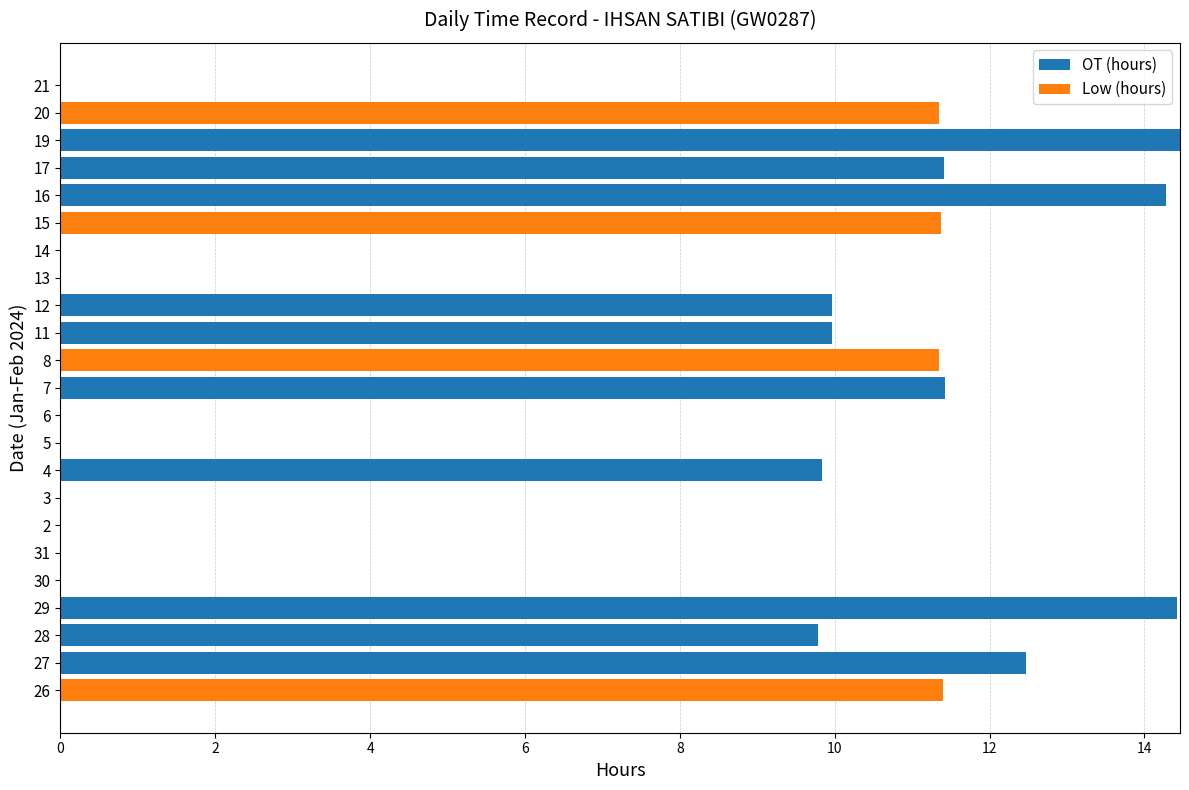

What is the sum of all OT (hours) values?

118.0